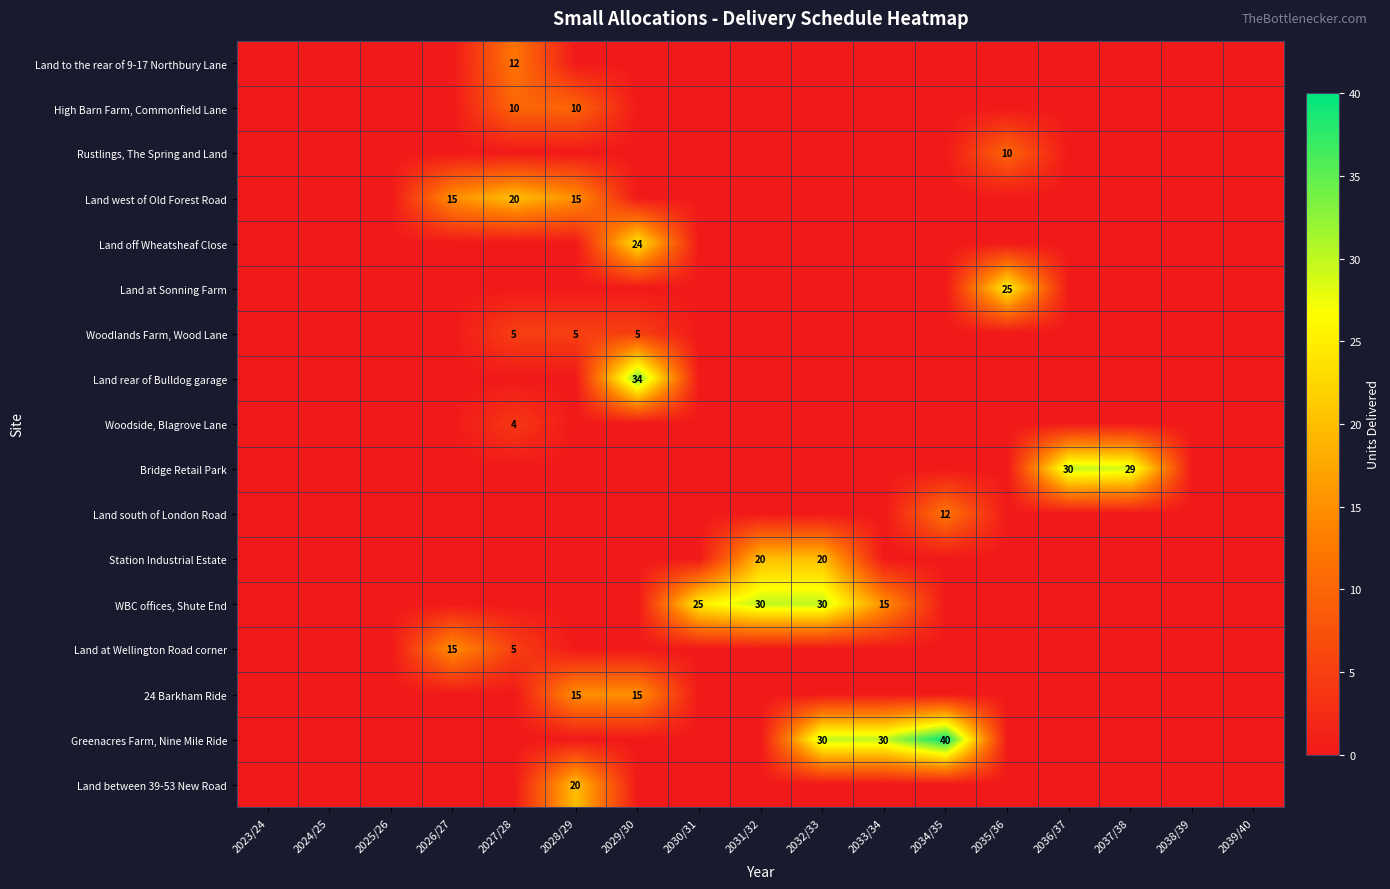

The Land at Sonning Farm series shows 25 at 2035/36. True or false?

True